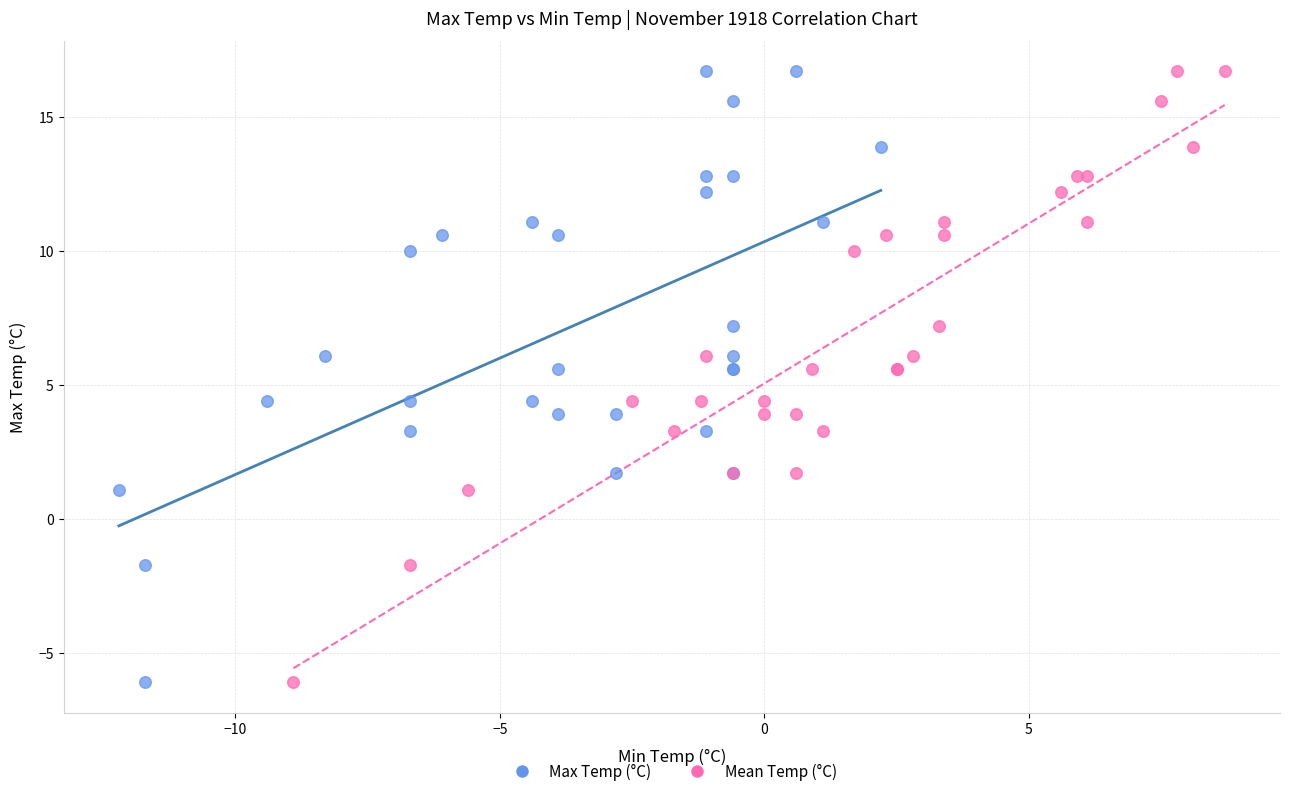

What are all the series names shown in the legend?

Max Temp (°C), Mean Temp (°C)